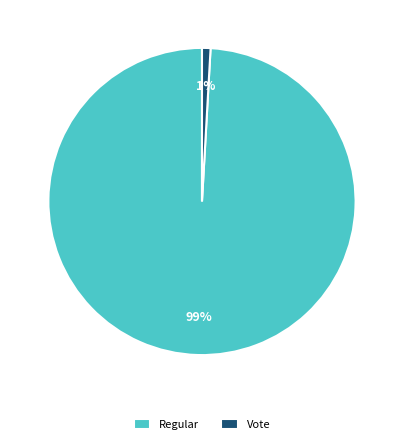

Is it true that Vote is 1% of the pie?

True